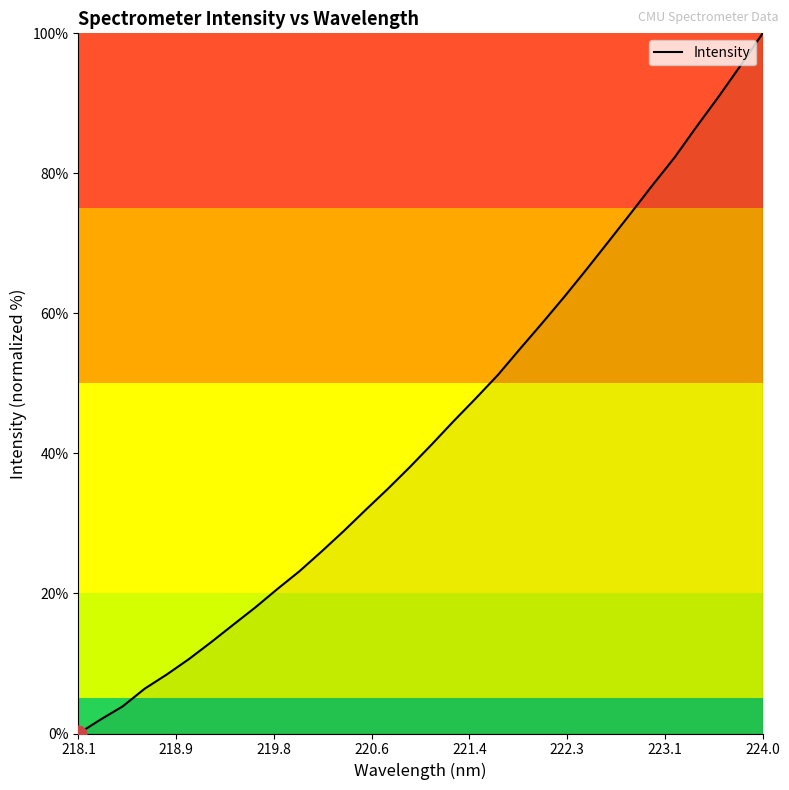

How many lines are shown in the chart?

1